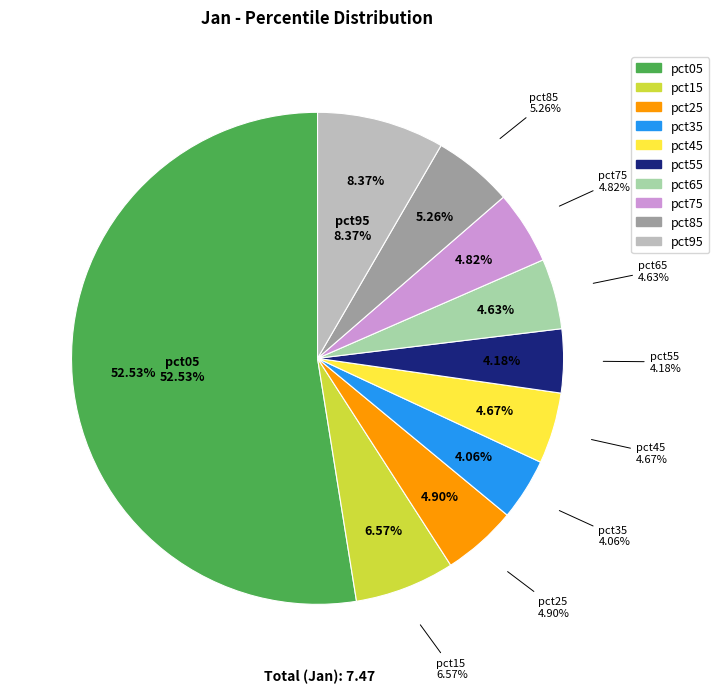

Combined, do pct05 and pct75 account for over 50%?

Yes